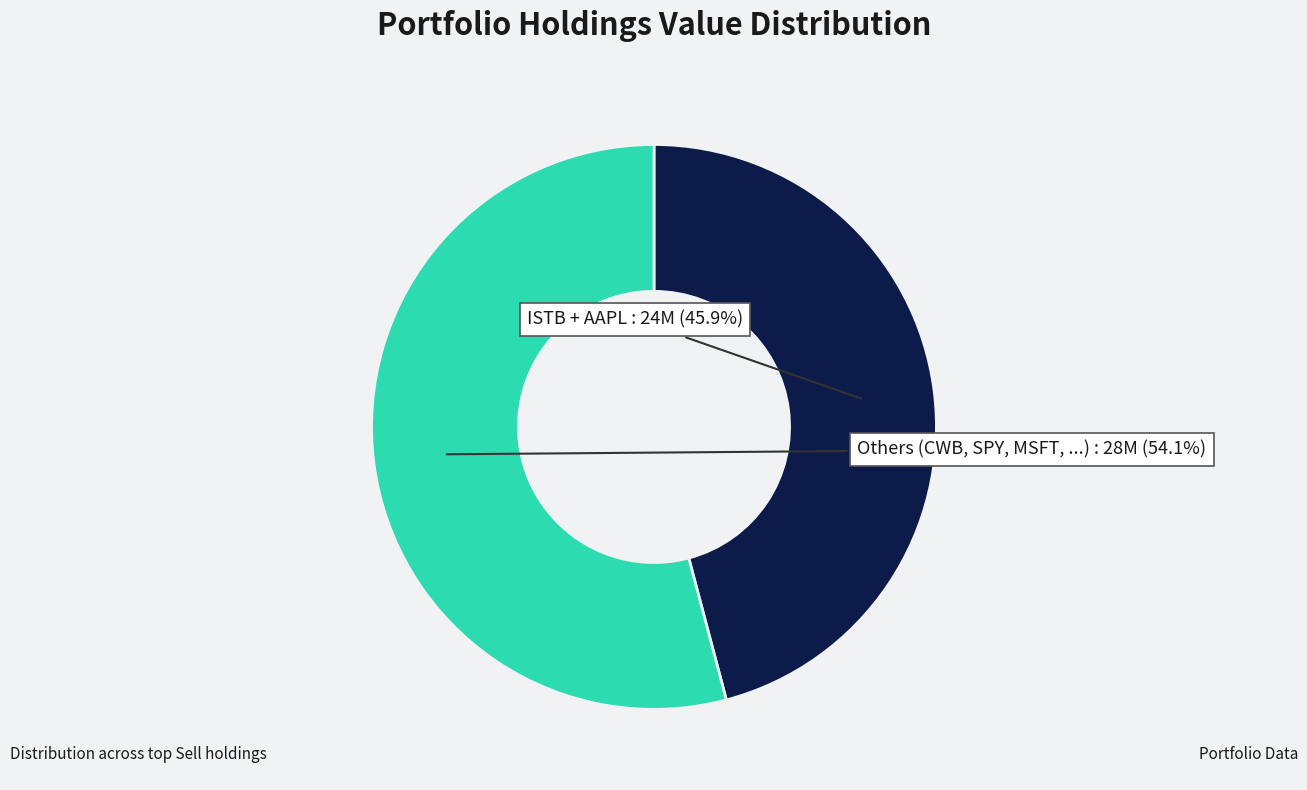

Is there any slice that represents more than half of the pie?

Yes